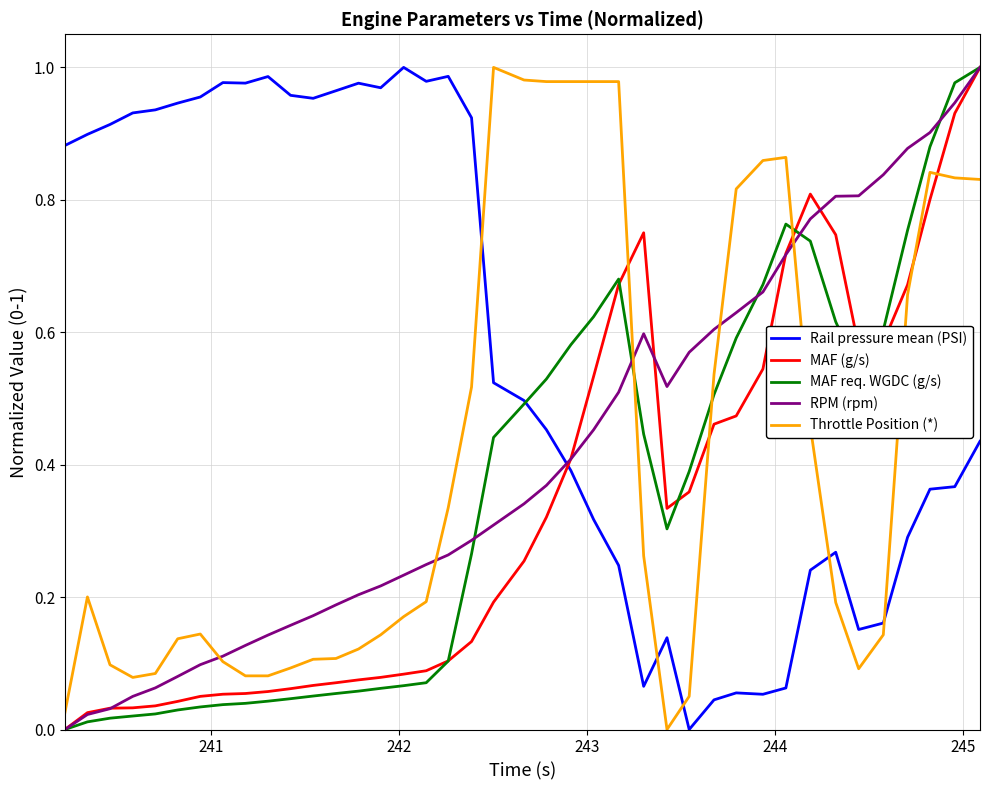

Which series ends up on top after the final intersection of MAF (g/s) and Rail pressure mean (PSI)?

MAF (g/s)